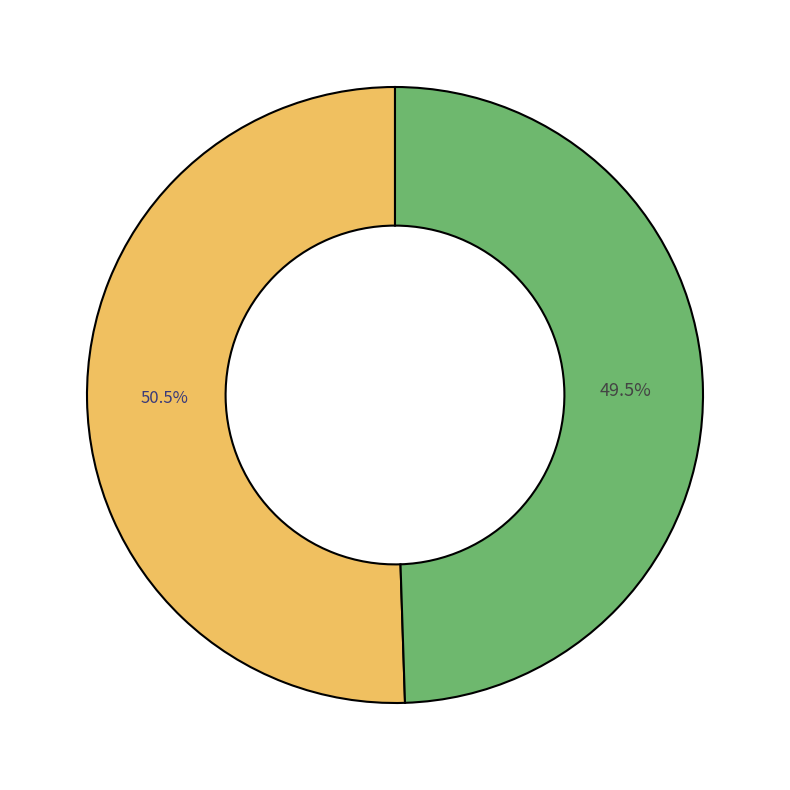

Is there any slice that represents more than half of the pie?

Yes